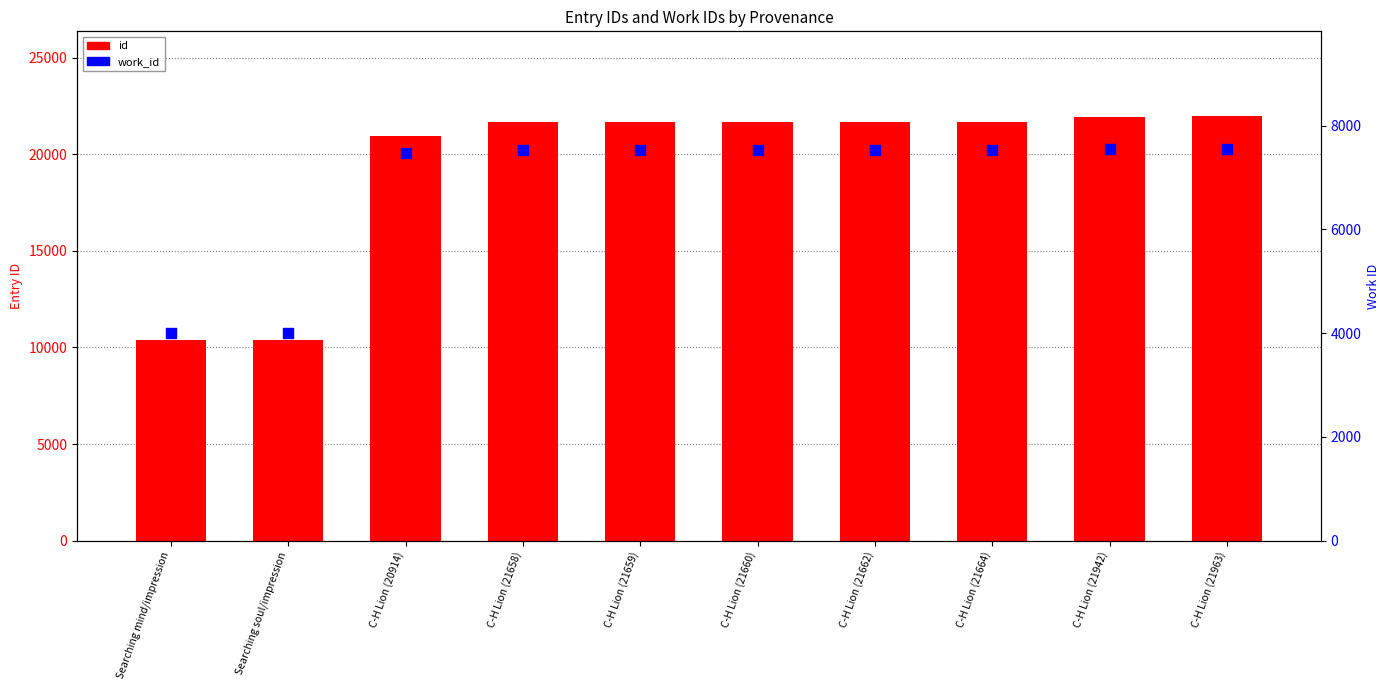

What is the total value across all series at C-H Lion (21659)?

29199